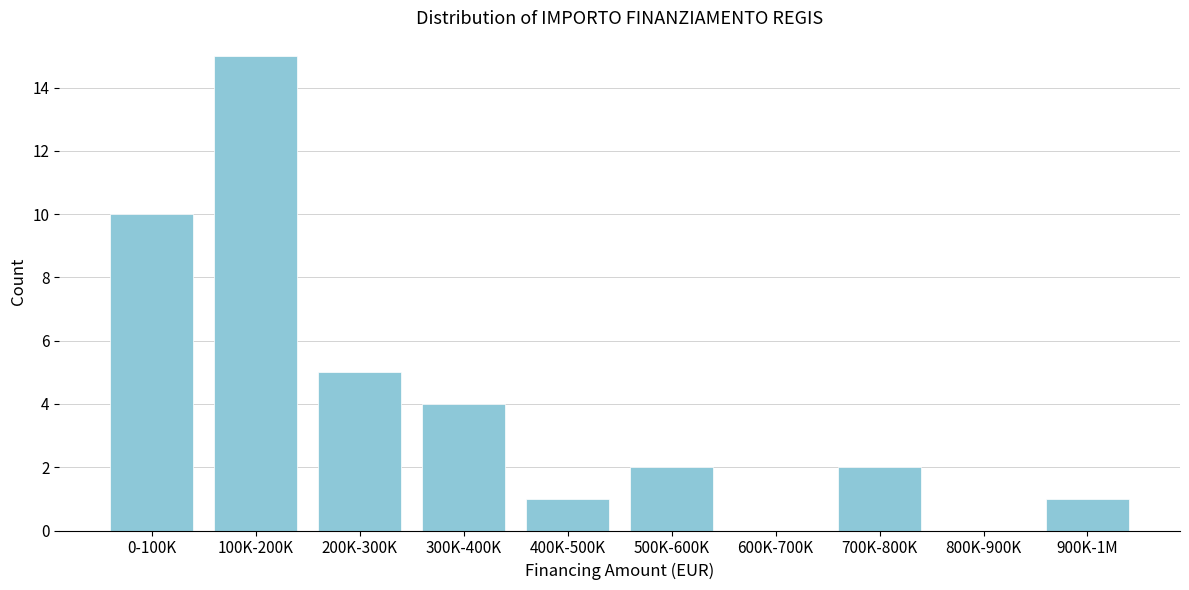

Reading left to right, extract all data points from this chart.

0-100K=10	100K-200K=15	200K-300K=5	300K-400K=4	400K-500K=1	500K-600K=2	600K-700K=0	700K-800K=2	800K-900K=0	900K-1M=1